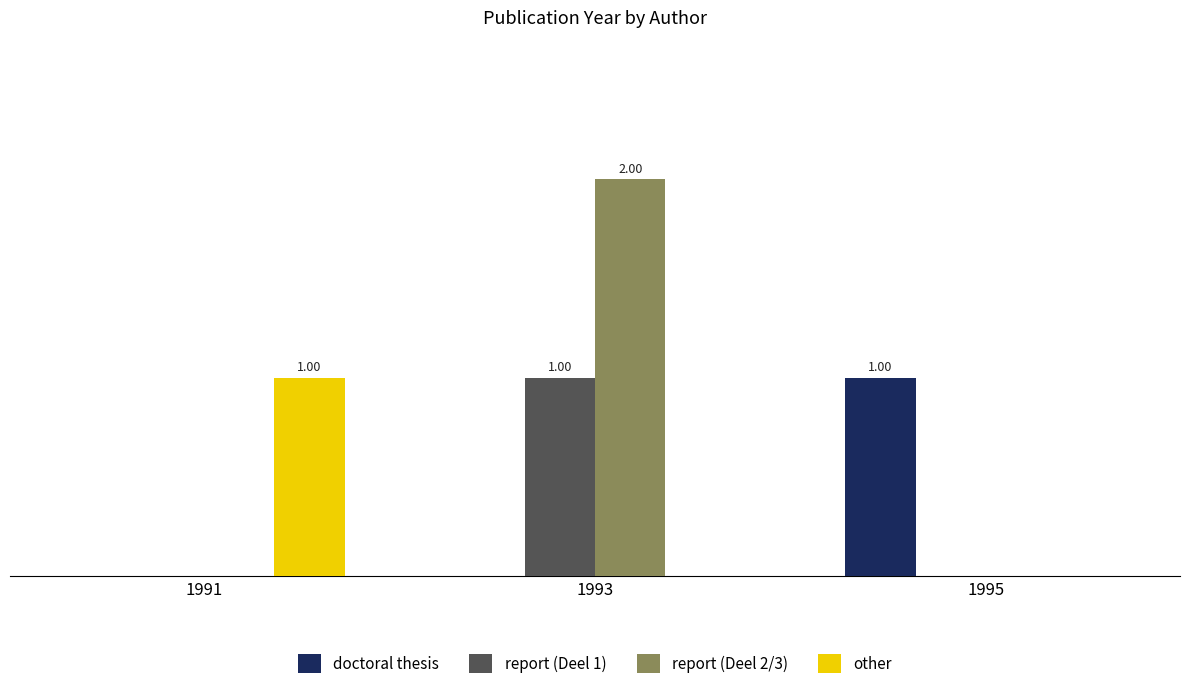

Rank the series by their maximum value, from lowest to highest.

doctoral thesis, report (Deel 1), other, report (Deel 2/3)